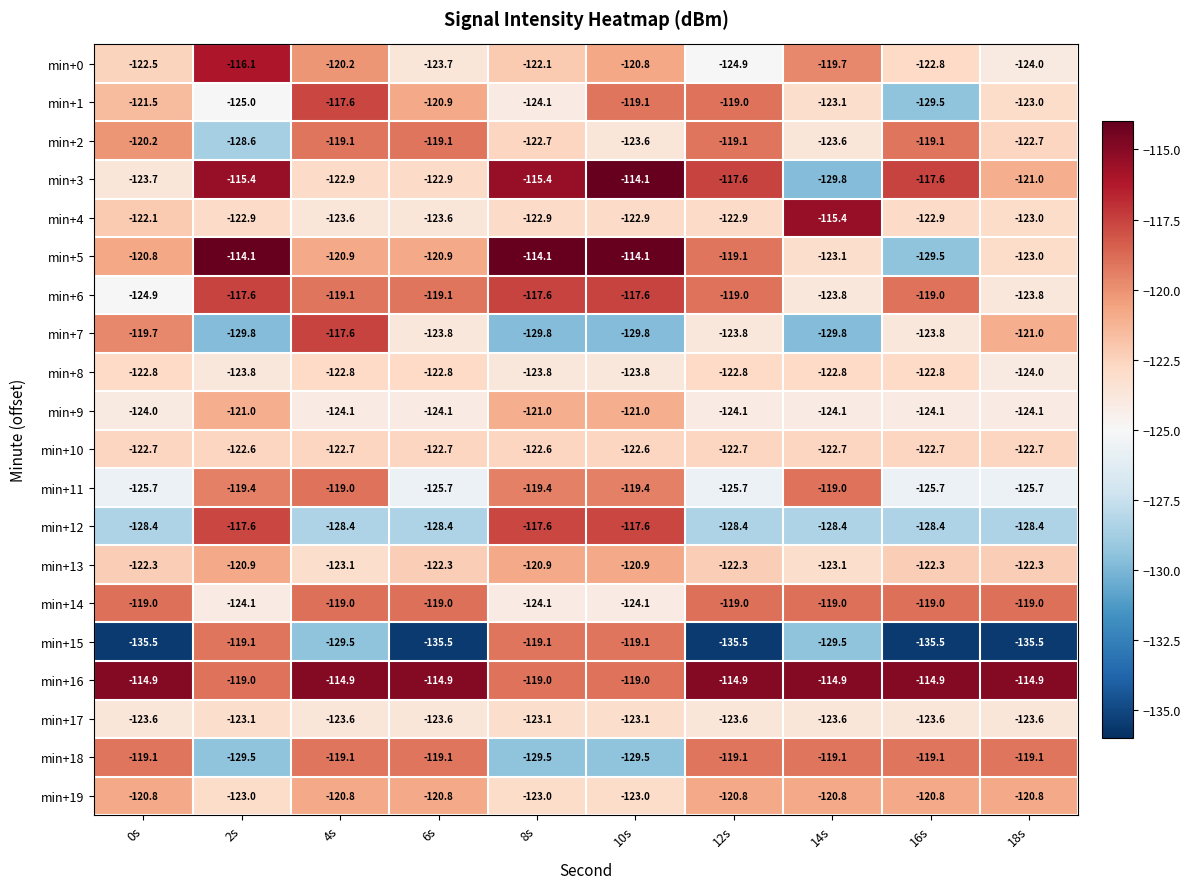

What is the sum of the min+2 values at 14s and 16s?

-242.7